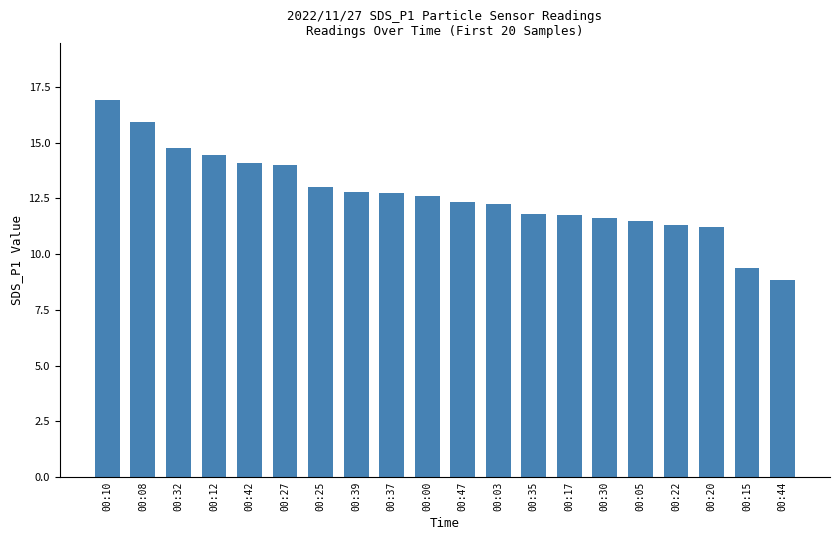

How many series are shown in this chart?

1